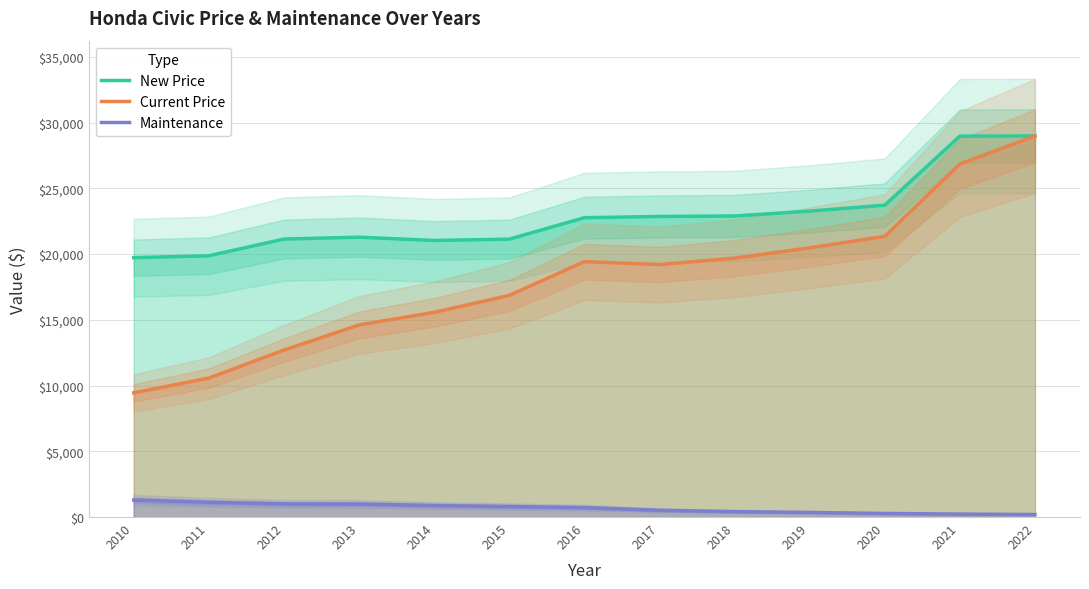

Is it true that Maintenance equals 718 at 2016?

True